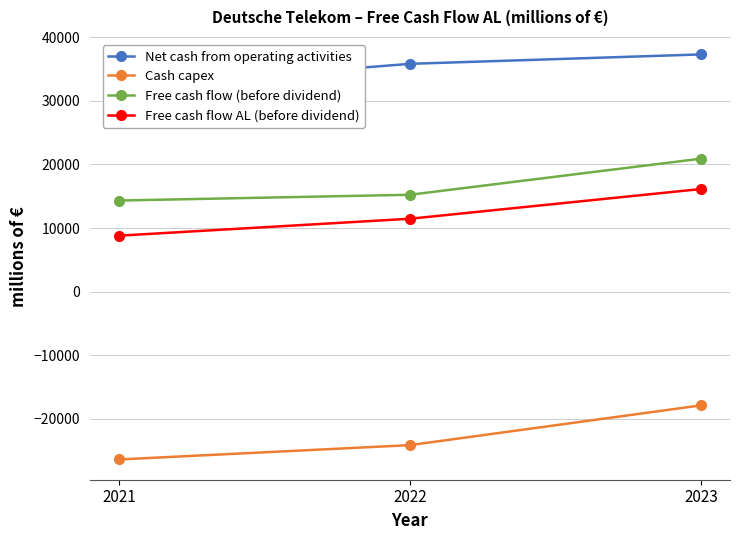

Is the value of Net cash from operating activities at 2023 greater than the value of Free cash flow (before dividend) at 2022?

Yes